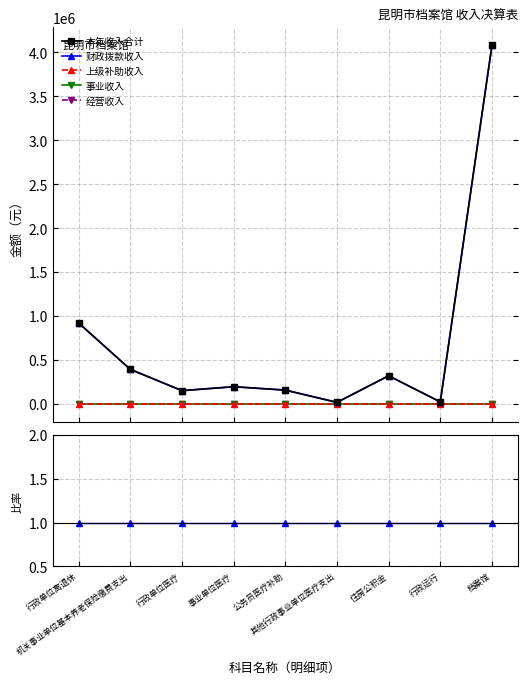

Which category has the highest value across all series?

档案馆